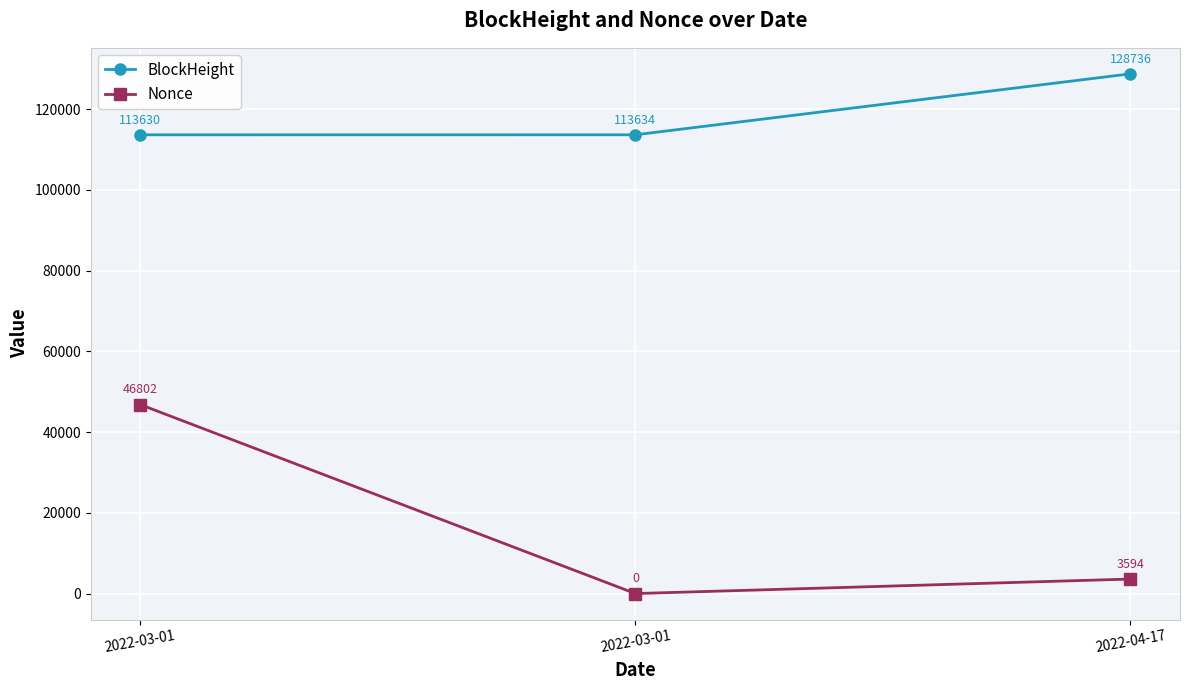

What are all the series names shown in the legend?

BlockHeight, Nonce